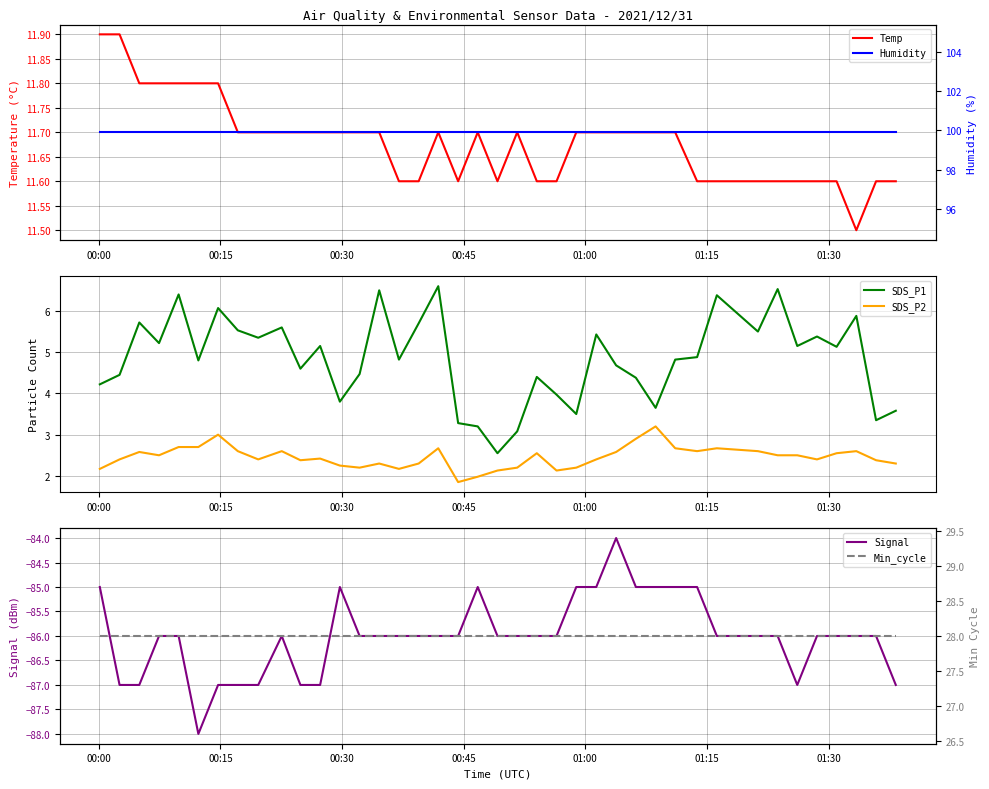

Reading left to right, transcribe all the data shown in this chart.

Temp: 11.9	11.9	11.8	11.8	11.8	11.8	11.8	11.7	11.7	11.7	11.7	11.7	11.7	11.7	11.7	11.6	11.6	11.7	11.6	11.7	11.6	11.7	11.6	11.6	11.7	11.7	11.7	11.7	11.7	11.7	11.6	11.6	11.6	11.6	11.6	11.6	11.6	11.5	11.6	11.6
SDS_P1: 4.2	4.5	5.7	5.2	6.4	4.8	6.1	5.5	5.3	5.6	4.6	5.2	3.8	4.5	6.5	4.8	5.7	6.6	3.3	3.2	2.5	3.1	4.4	4.0	3.5	5.4	4.7	4.4	3.6	4.8	4.9	6.4	5.5	6.5	5.2	5.4	5.1	5.9	3.4	3.6
SDS_P2: 2.2	2.4	2.6	2.5	2.7	2.7	3.0	2.6	2.4	2.6	2.4	2.4	2.2	2.2	2.3	2.2	2.3	2.7	1.9	2.0	2.1	2.2	2.5	2.1	2.2	2.4	2.6	2.9	3.2	2.7	2.6	2.7	2.6	2.5	2.5	2.4	2.5	2.6	2.4	2.3
Signal: -85.0	-87.0	-87.0	-86.0	-86.0	-88.0	-87.0	-87.0	-87.0	-86.0	-87.0	-87.0	-85.0	-86.0	-86.0	-86.0	-86.0	-86.0	-86.0	-85.0	-86.0	-86.0	-86.0	-86.0	-85.0	-85.0	-84.0	-85.0	-85.0	-85.0	-85.0	-86.0	-86.0	-86.0	-87.0	-86.0	-86.0	-86.0	-86.0	-87.0
Humidity: 99.9	99.9	99.9	99.9	99.9	99.9	99.9	99.9	99.9	99.9	99.9	99.9	99.9	99.9	99.9	99.9	99.9	99.9	99.9	99.9	99.9	99.9	99.9	99.9	99.9	99.9	99.9	99.9	99.9	99.9	99.9	99.9	99.9	99.9	99.9	99.9	99.9	99.9	99.9	99.9
Min_cycle: 28.0	28.0	28.0	28.0	28.0	28.0	28.0	28.0	28.0	28.0	28.0	28.0	28.0	28.0	28.0	28.0	28.0	28.0	28.0	28.0	28.0	28.0	28.0	28.0	28.0	28.0	28.0	28.0	28.0	28.0	28.0	28.0	28.0	28.0	28.0	28.0	28.0	28.0	28.0	28.0